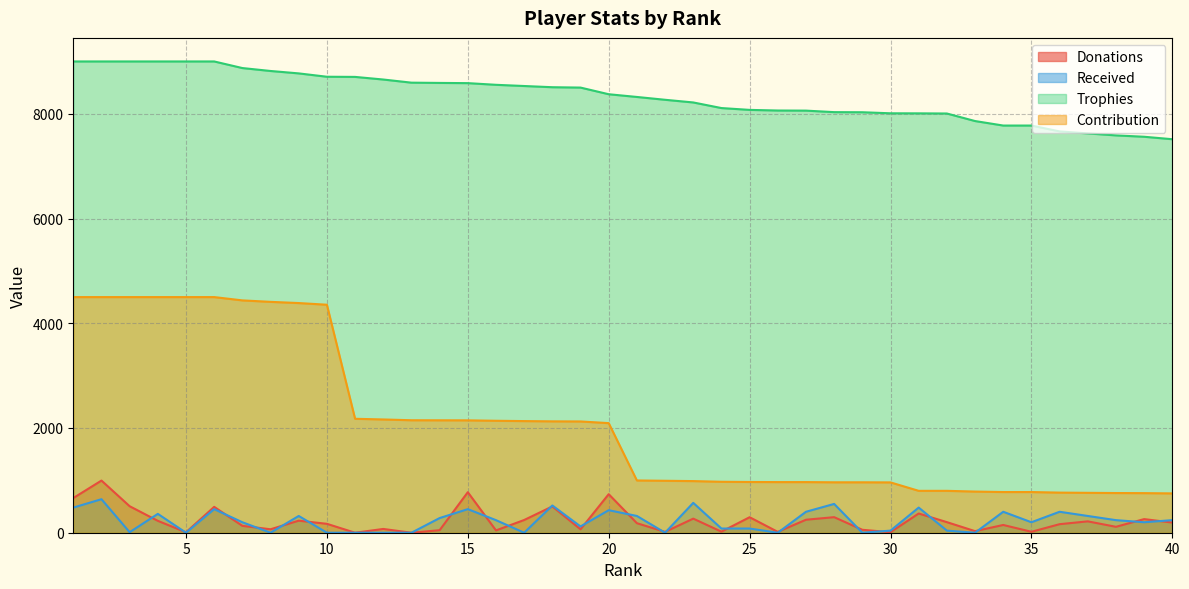

What is the value of the Trophies point at the 14th from the left?

8590